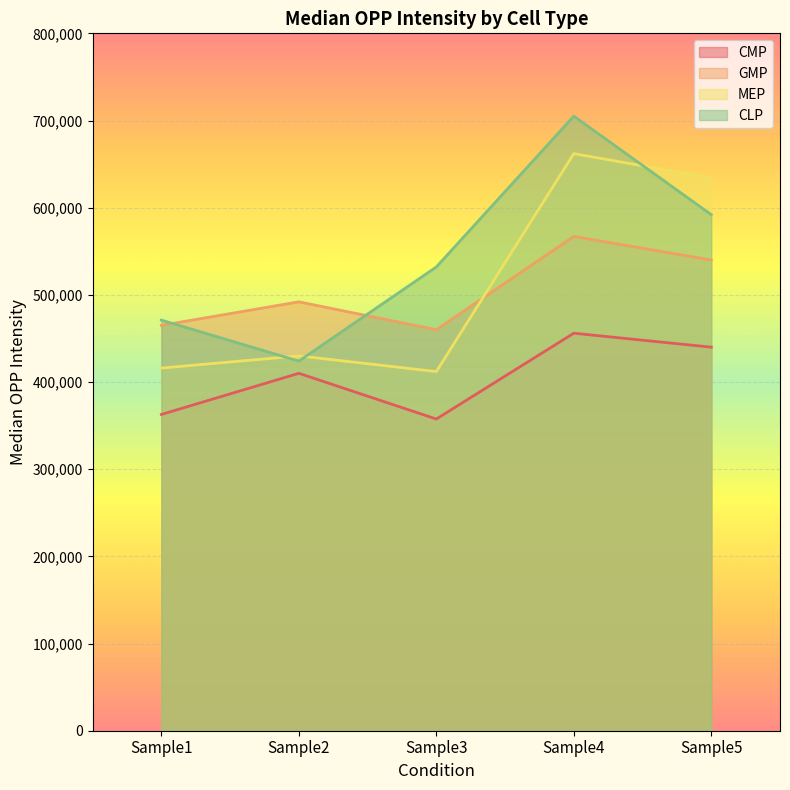

What is the difference between the maximum and minimum values in the MEP series?

250000